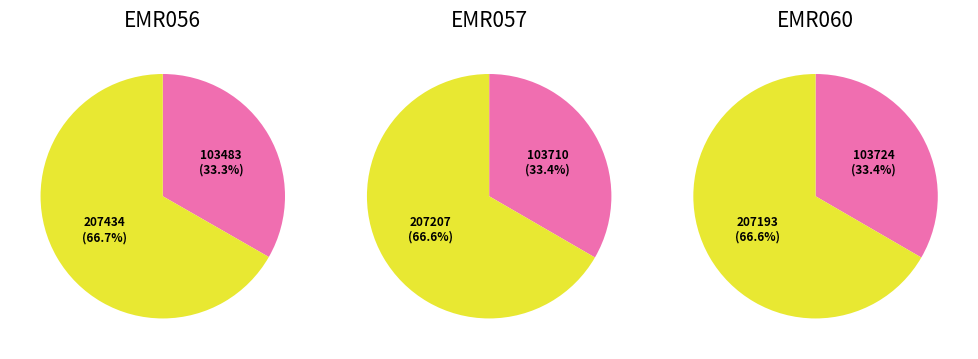

How many segments does this pie chart have?

3